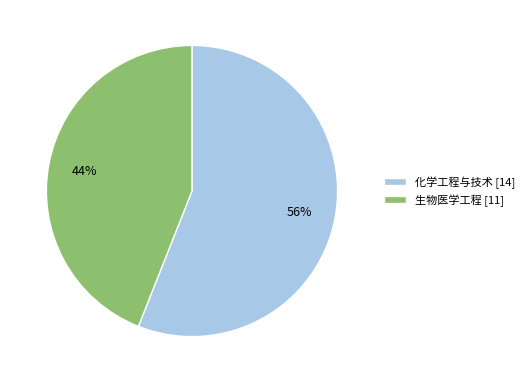

Which has a higher value, 生物医学工程 or 化学工程与技术?

化学工程与技术